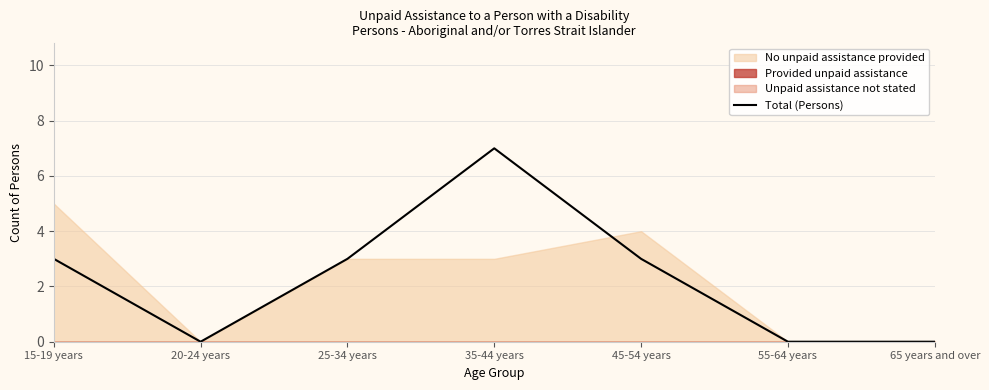

Rank the categories by value from highest to lowest.

35-44 years, 15-19 years, 25-34 years, 45-54 years, 20-24 years, 55-64 years, 65 years and over